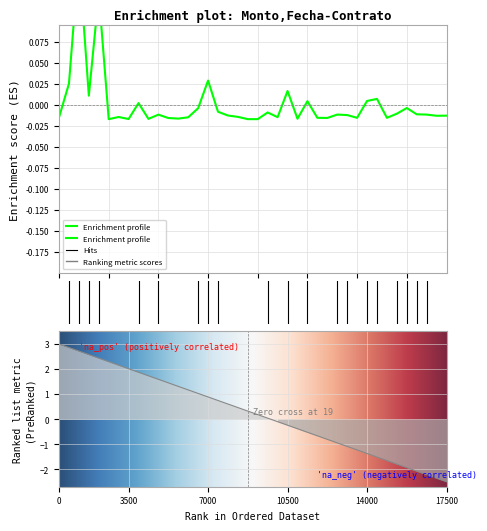

Is it true that the value at 2024-03-22 is 0.0?

False